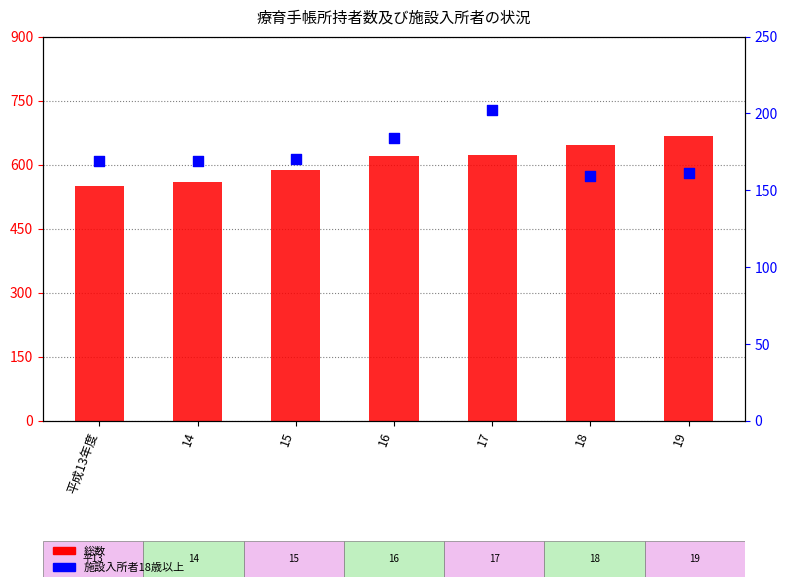

What are all the series names shown in the legend?

総数, 施設入所者18歳以上